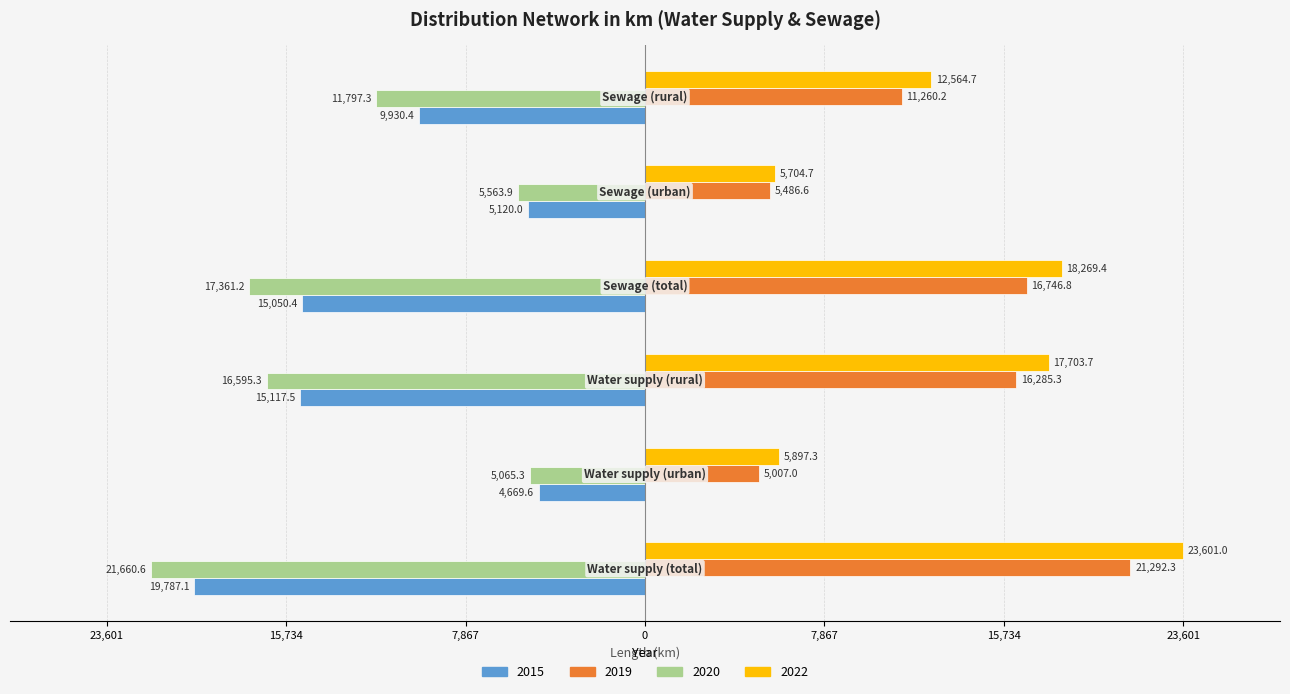

What are all the series names shown in the legend?

2015, 2019, 2020, 2022